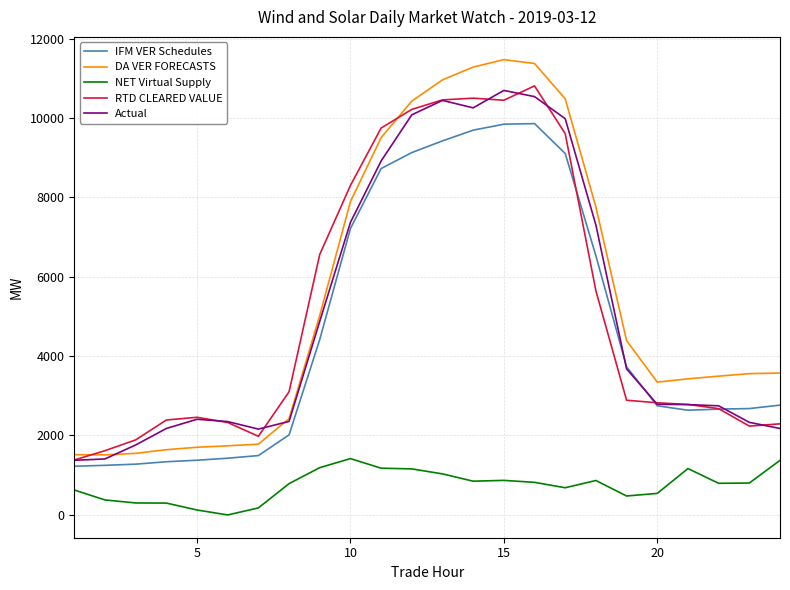

True or false: Actual and NET Virtual Supply cross at least once.

False